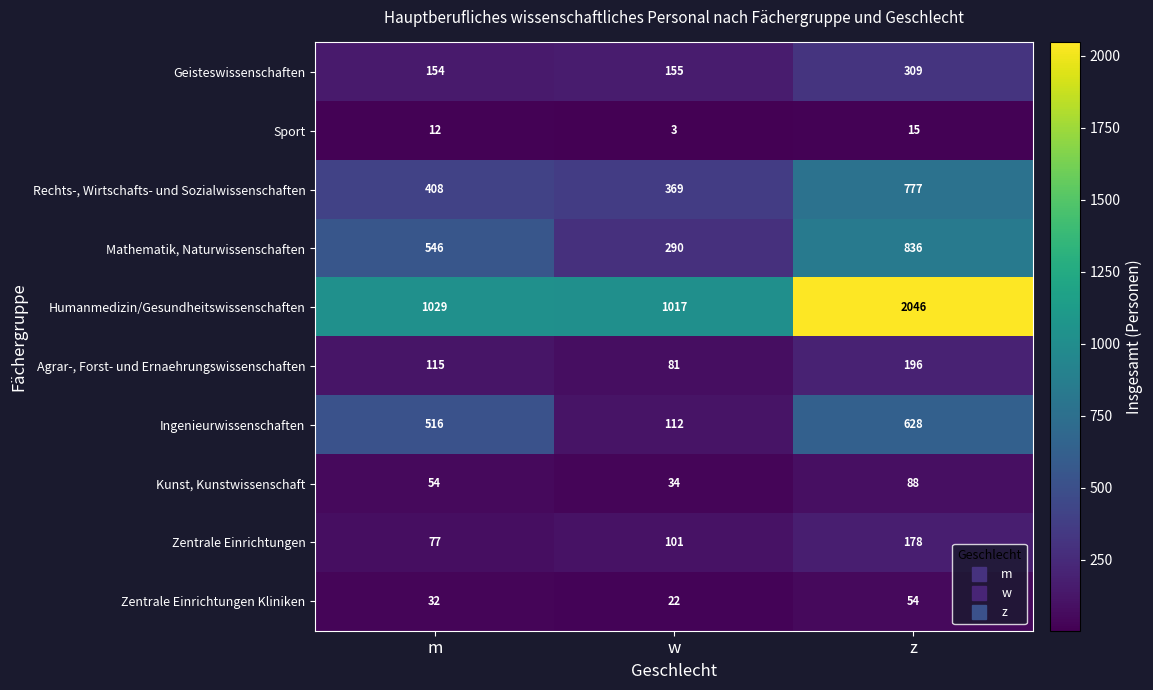

What is the greatest value displayed?

2046